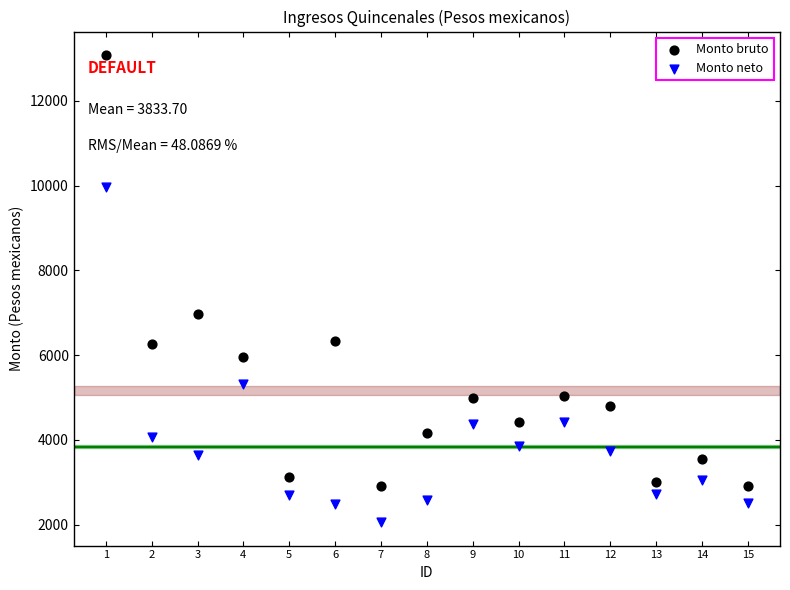

Which series contains the highest Y value?

Monto bruto